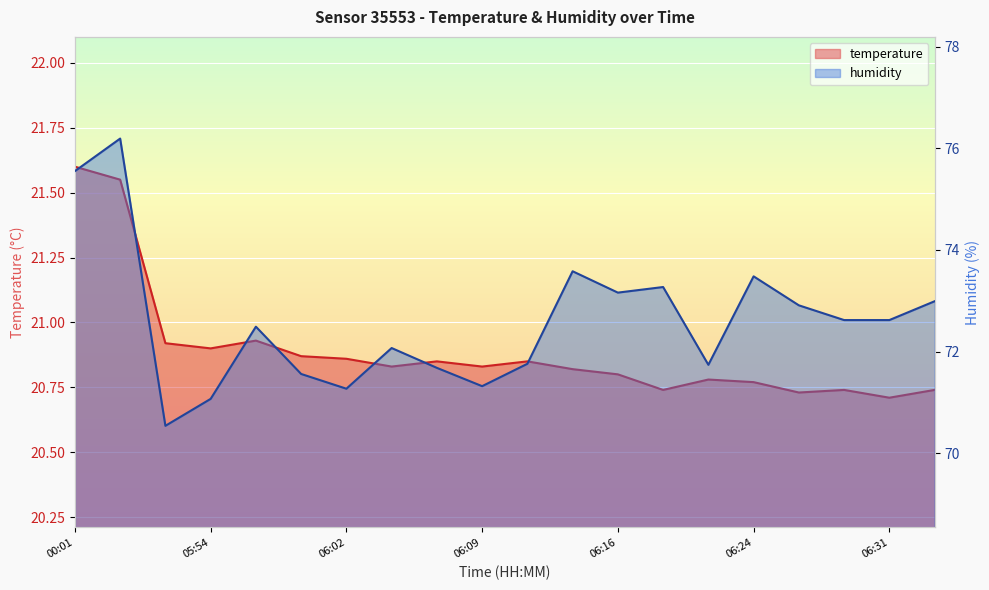

What is the difference between the maximum and minimum values in the humidity series?

5.6